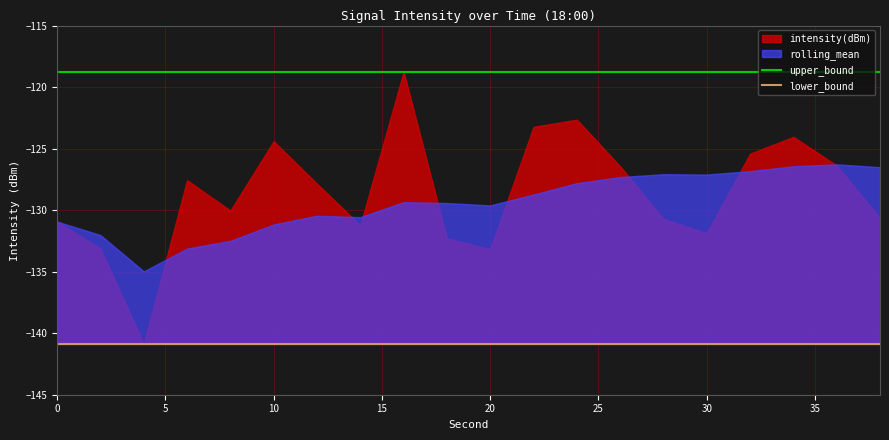

True or false: upper_bound and lower_bound intersect in this chart.

False